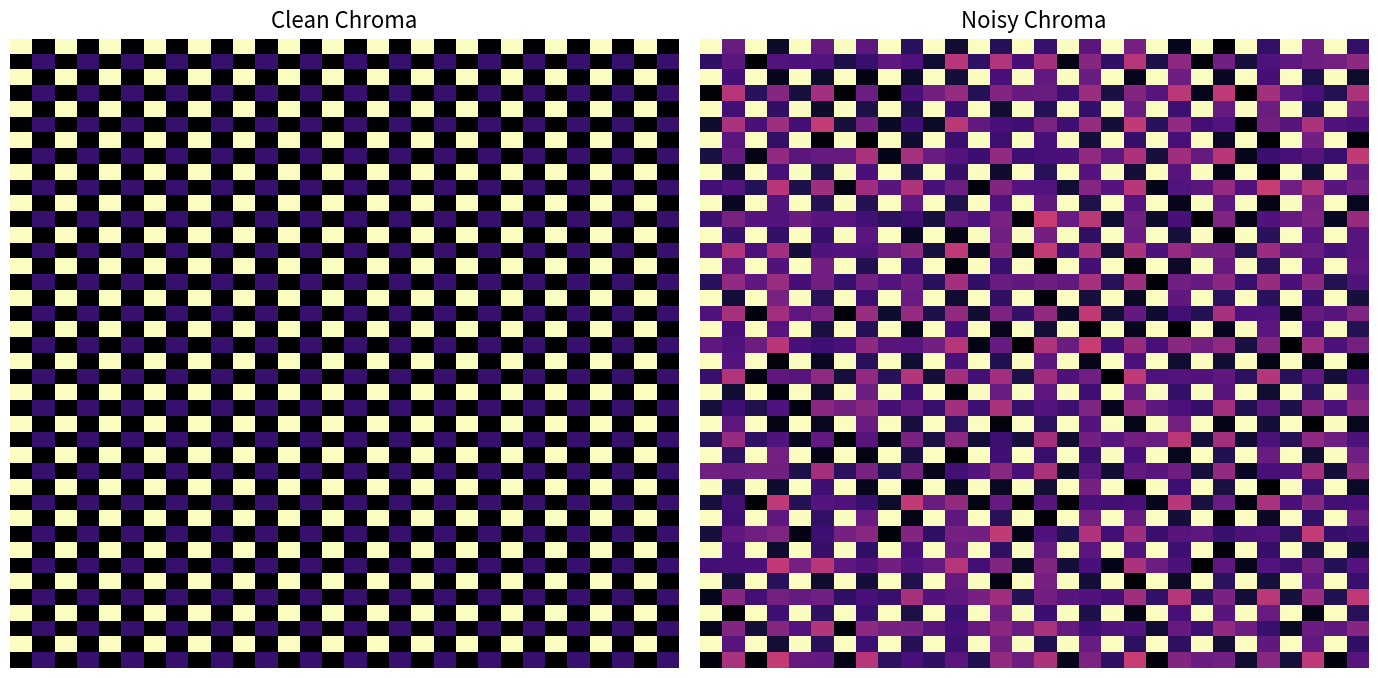

True or false: row_5 has a value of 0.2 at 9.

True